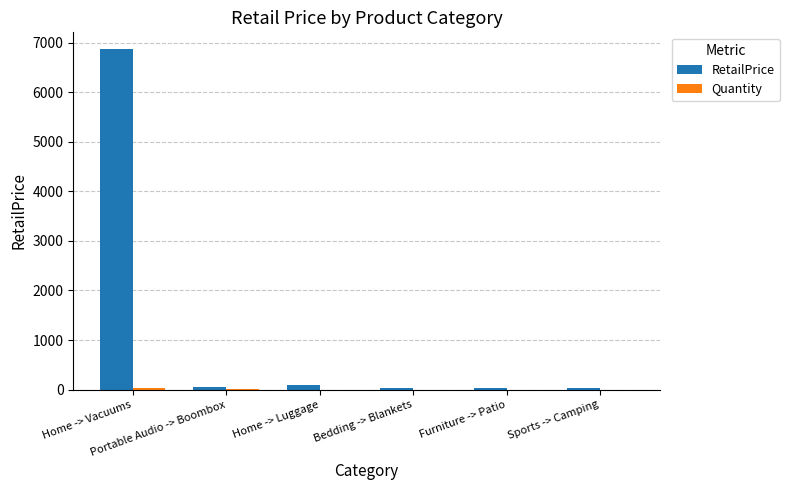

Which series has the largest total across all categories?

RetailPrice